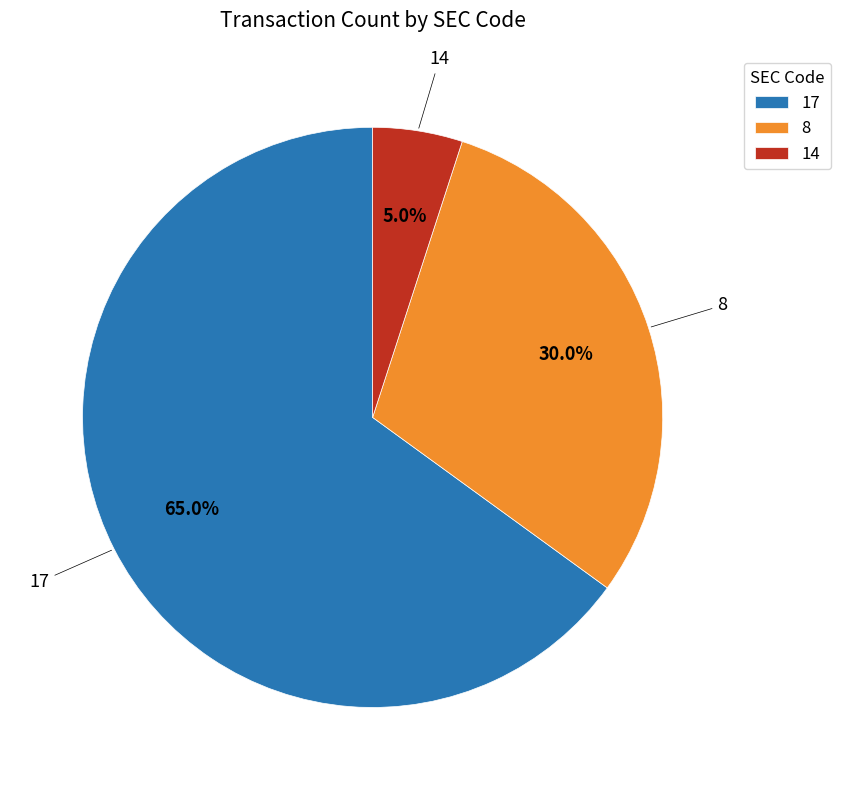

What percentage is the 14 slice, to the nearest percent?

5%